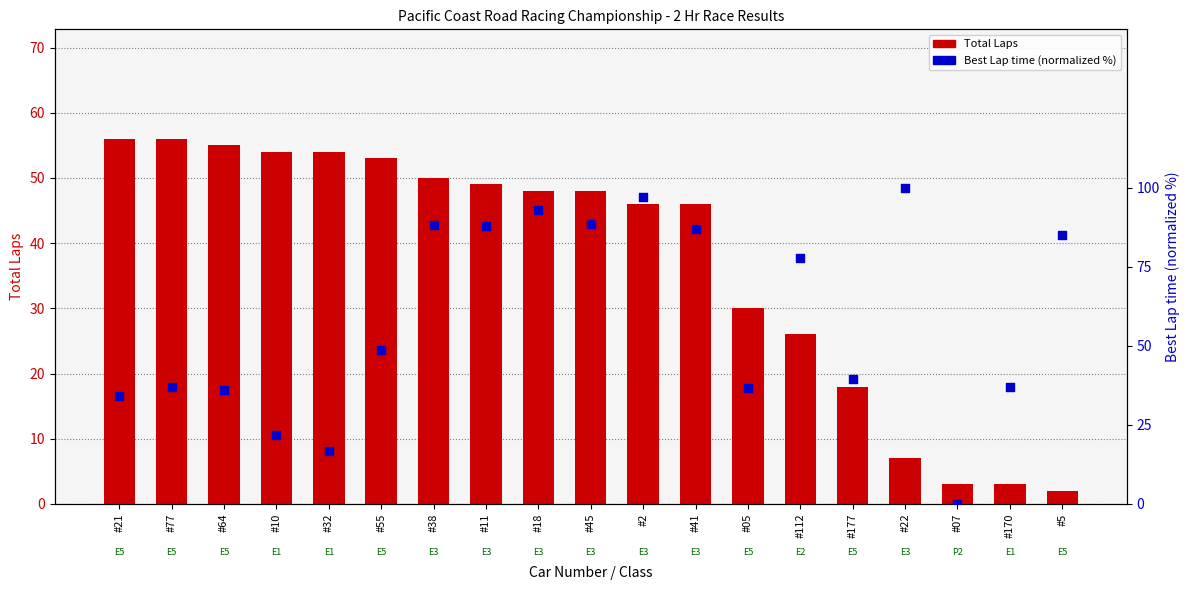

At how many categories does at least one series exceed 4?

18